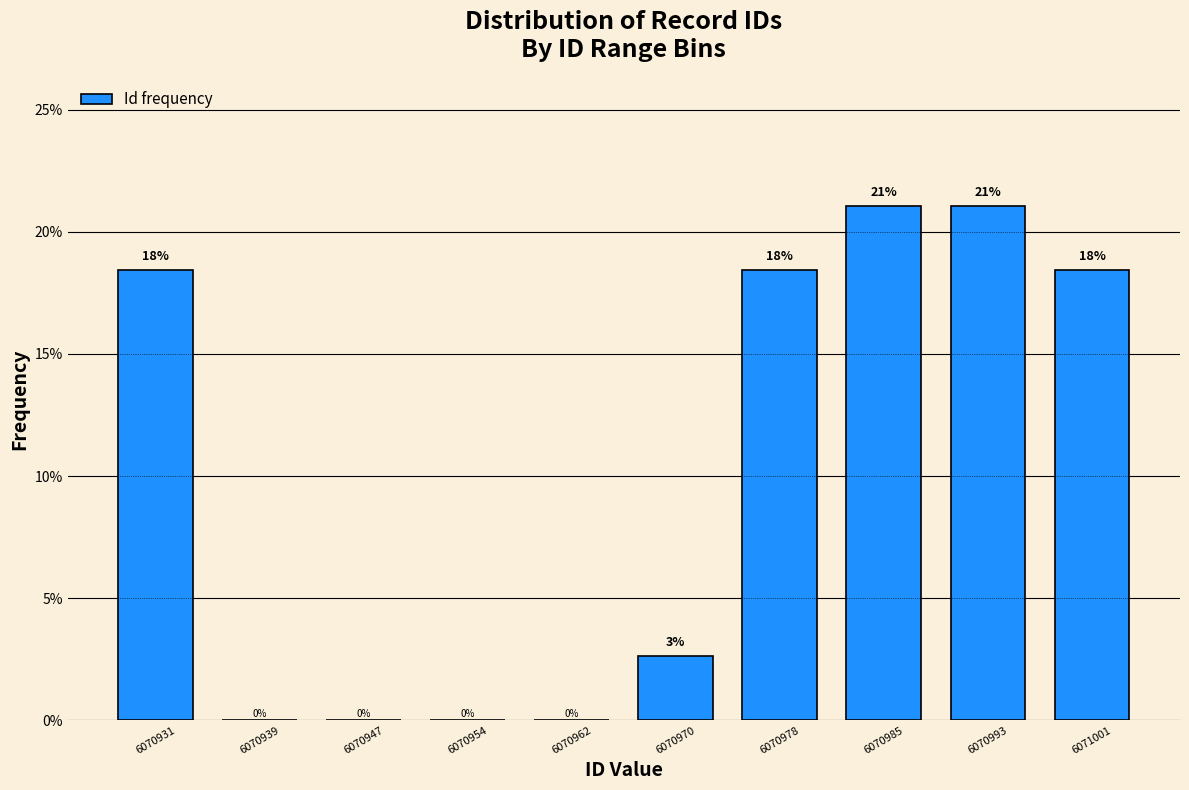

Is it true that the value at 6070962 is 13.7?

False